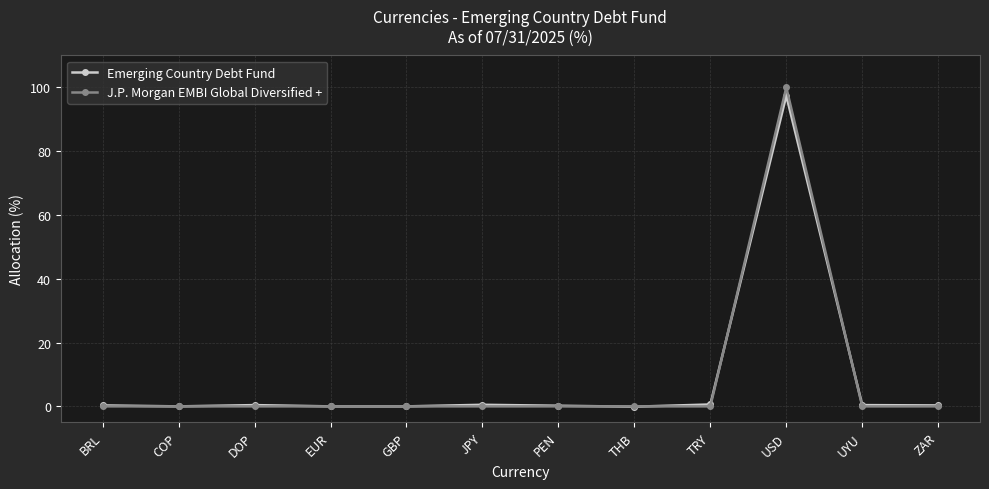

At which category is the sum across all series the highest?

USD